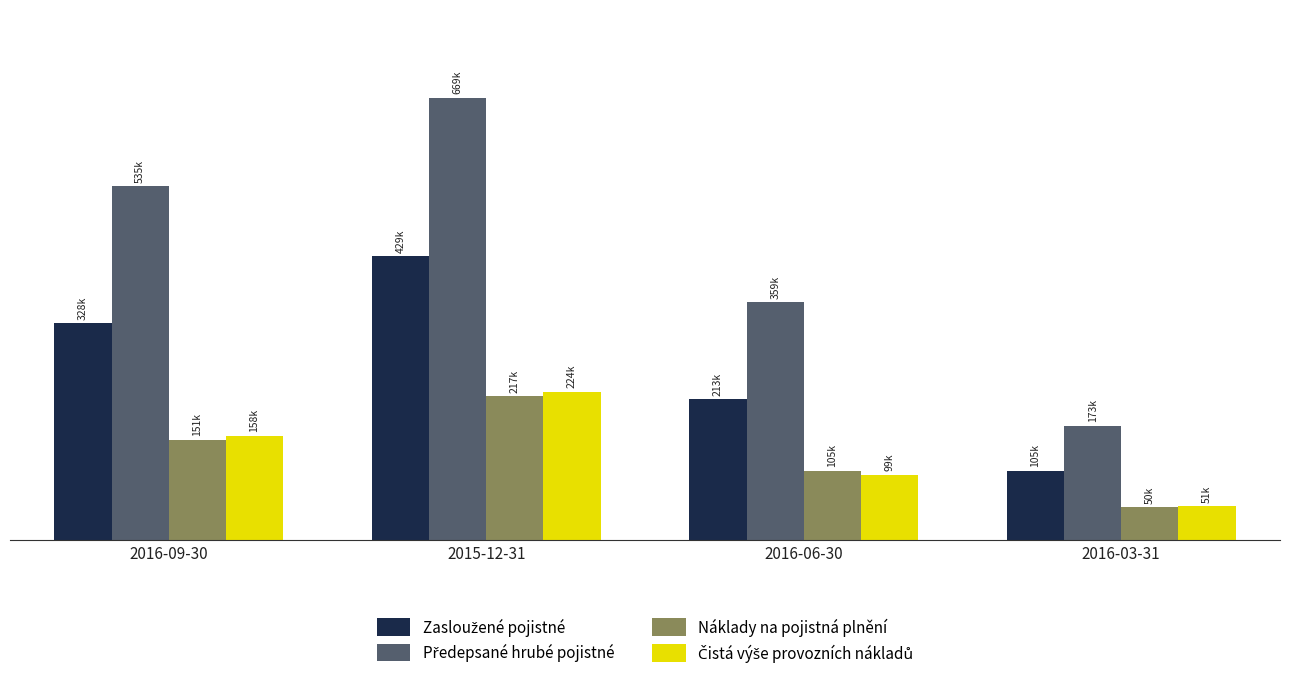

Is it true that Předepsané hrubé pojistné equals 779362.0 at 2016-09-30?

False